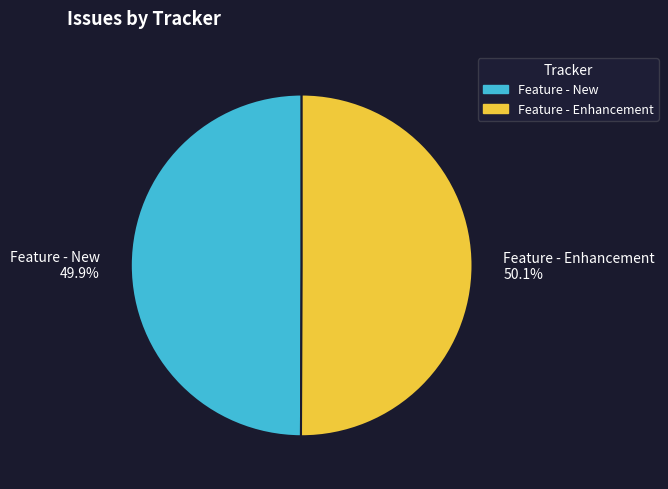

Does any single category account for the majority?

Yes